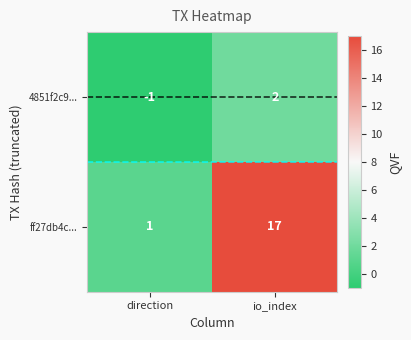

At which category does the chart reach its minimum across all series?

direction